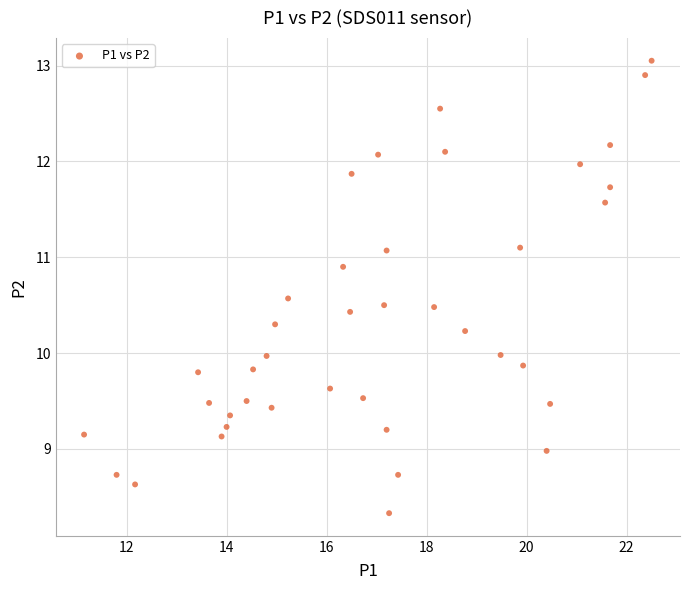

What is the range of X values (max minus min)?

11.3